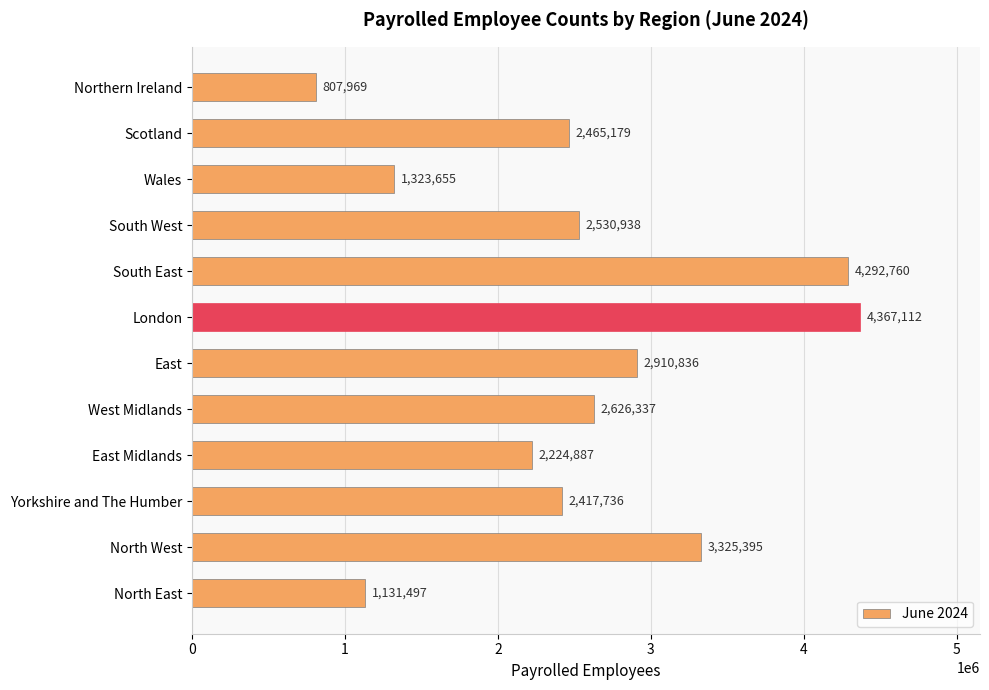

Count the number of categories in the chart.

12